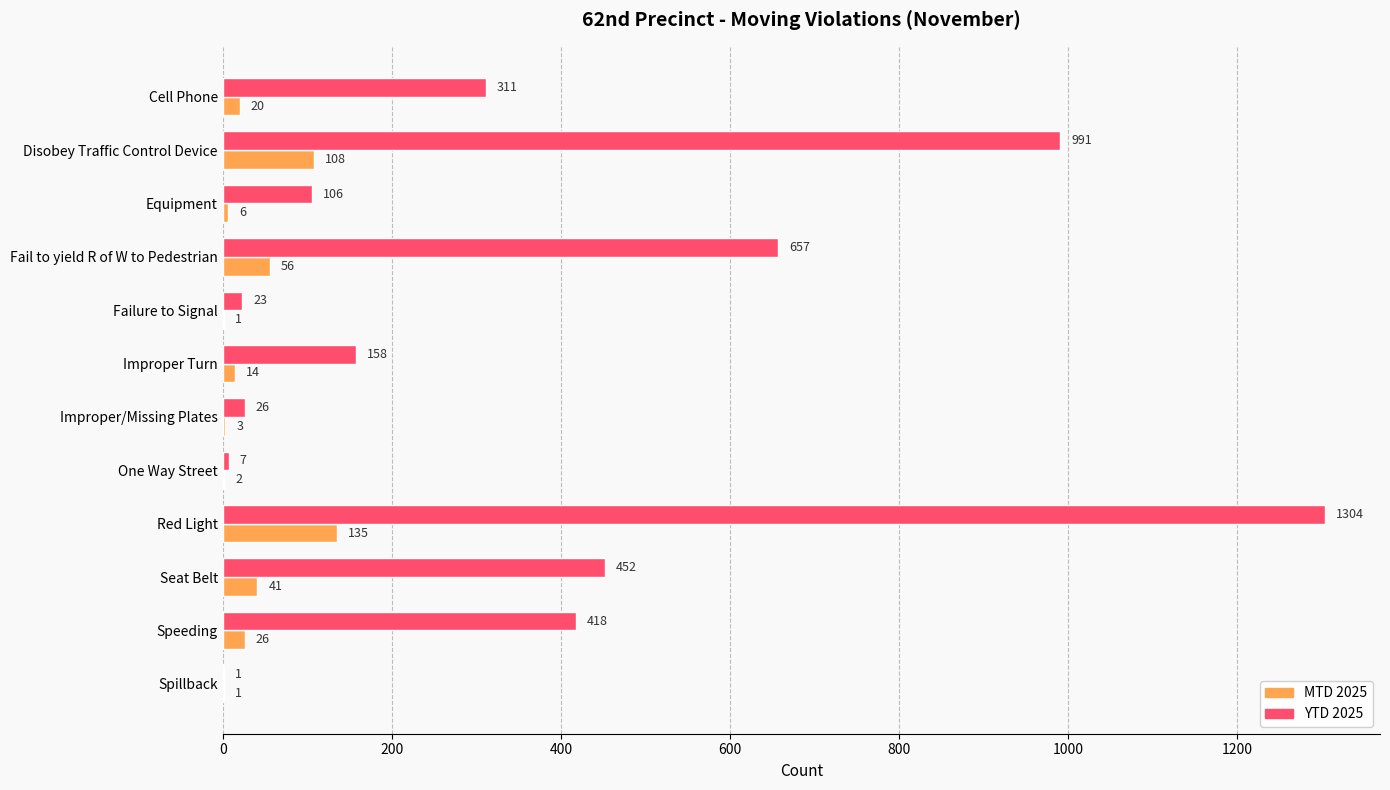

What is the average value of the MTD 2025 series?

34